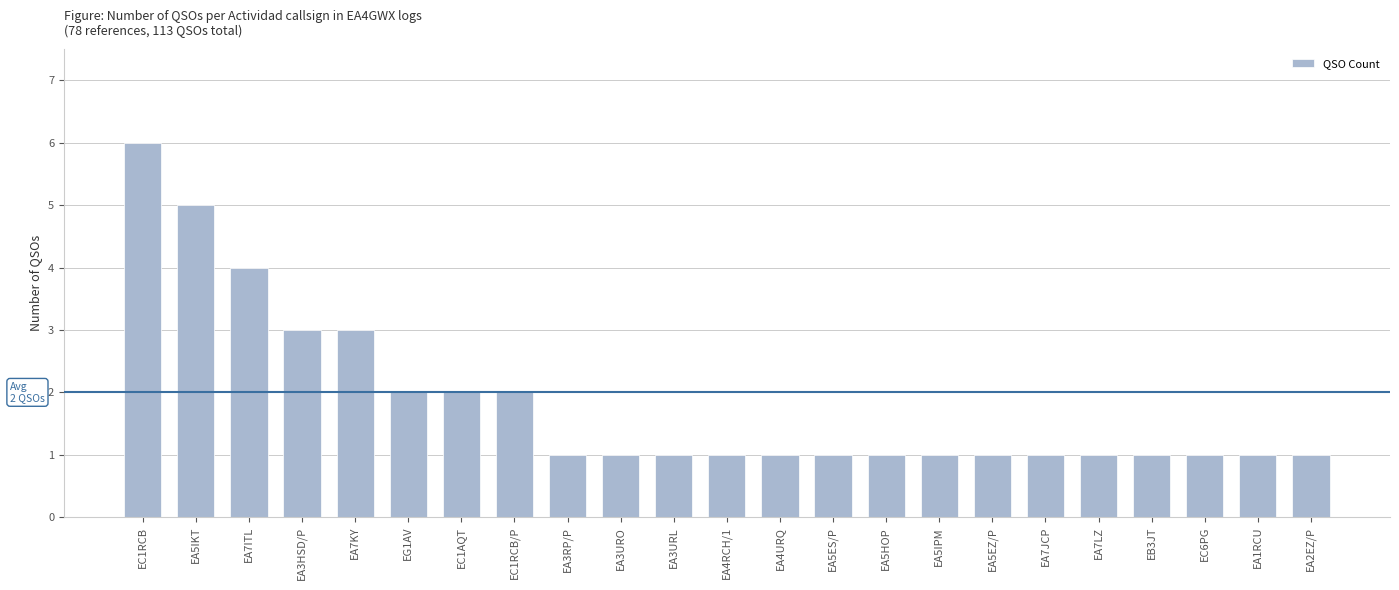

Which has a higher value, EA5ES/P or EA5IKT?

EA5IKT